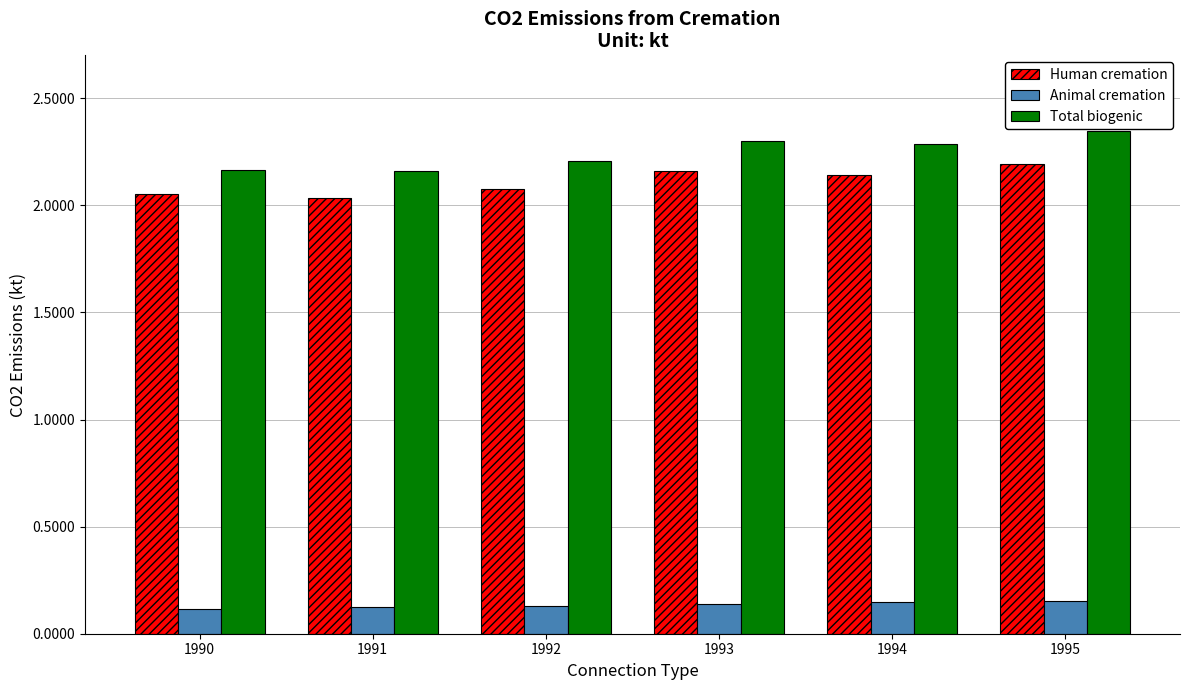

How many Total biogenic values are between 2 and 3?

6